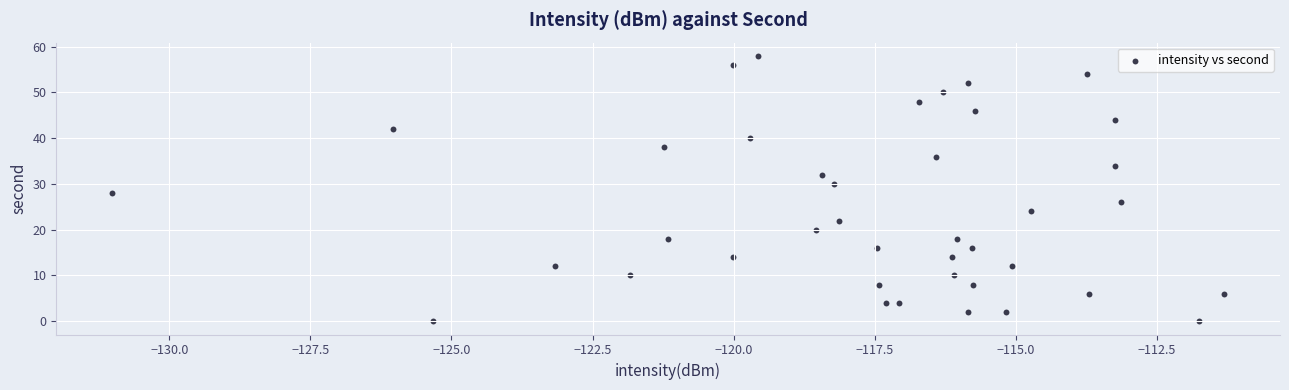

What is the range of Y values (max minus min)?

58